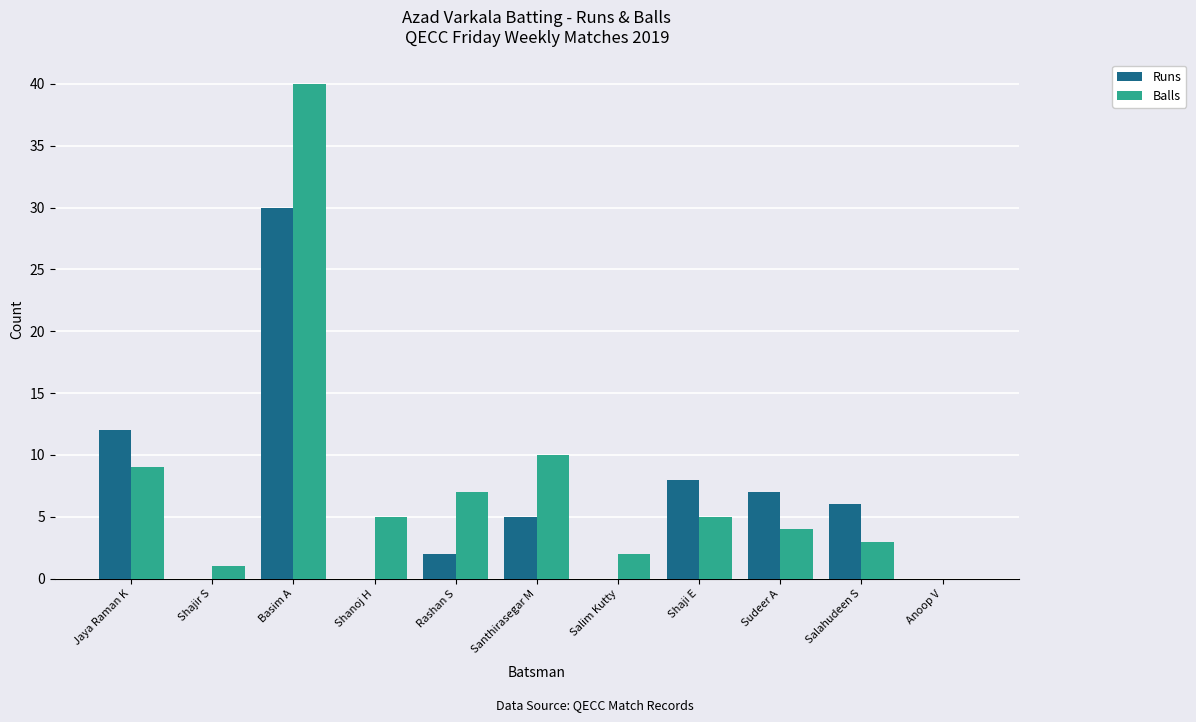

Which series has the largest total across all categories?

Balls